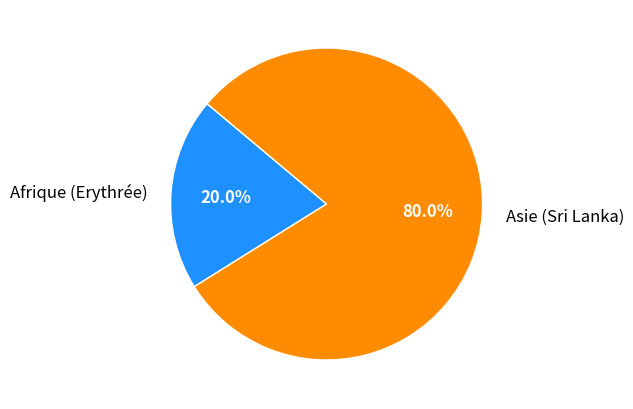

To the nearest percent, what portion does Afrique (Erythrée) represent?

20%